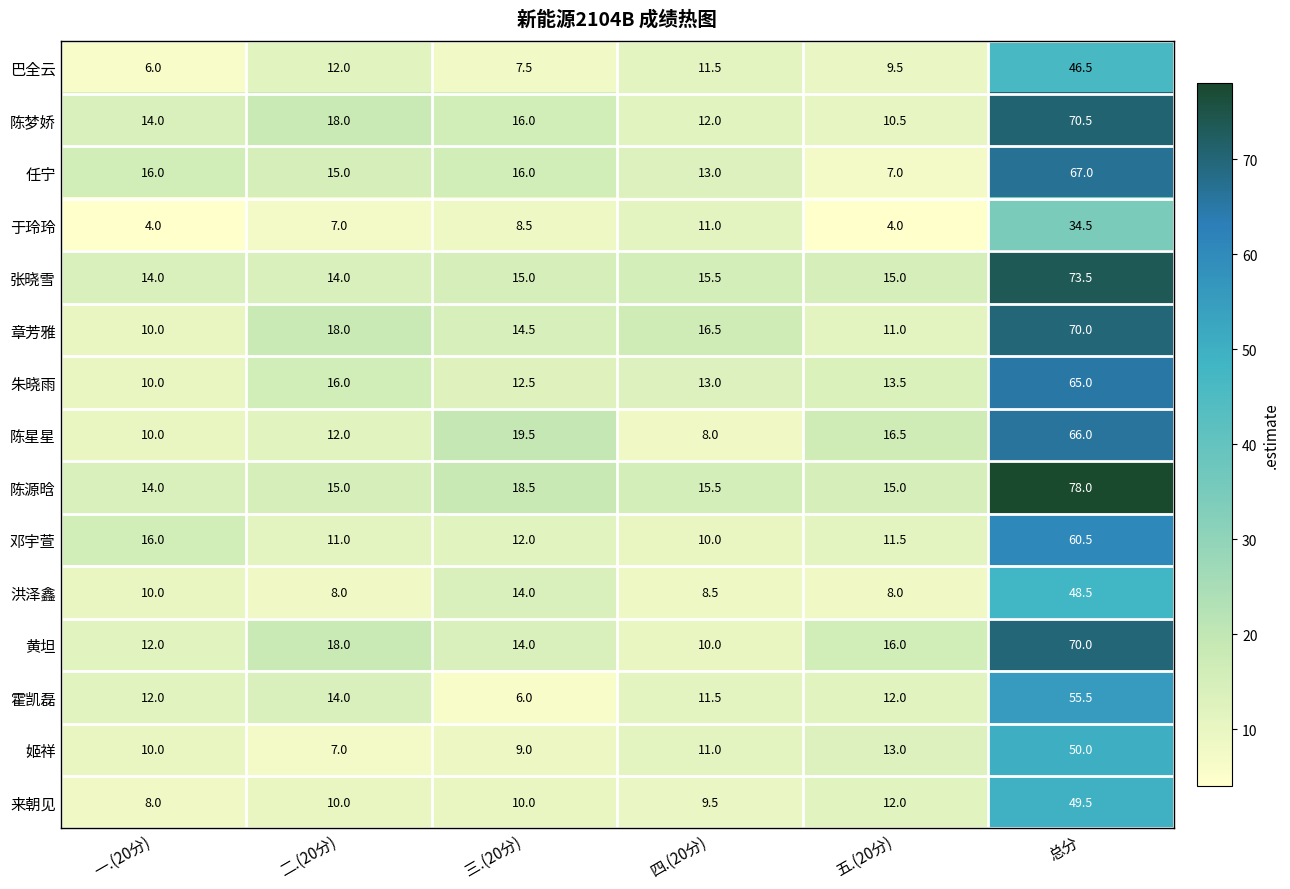

What is the difference between the second highest and minimum values in the 张晓雪 series?

1.5